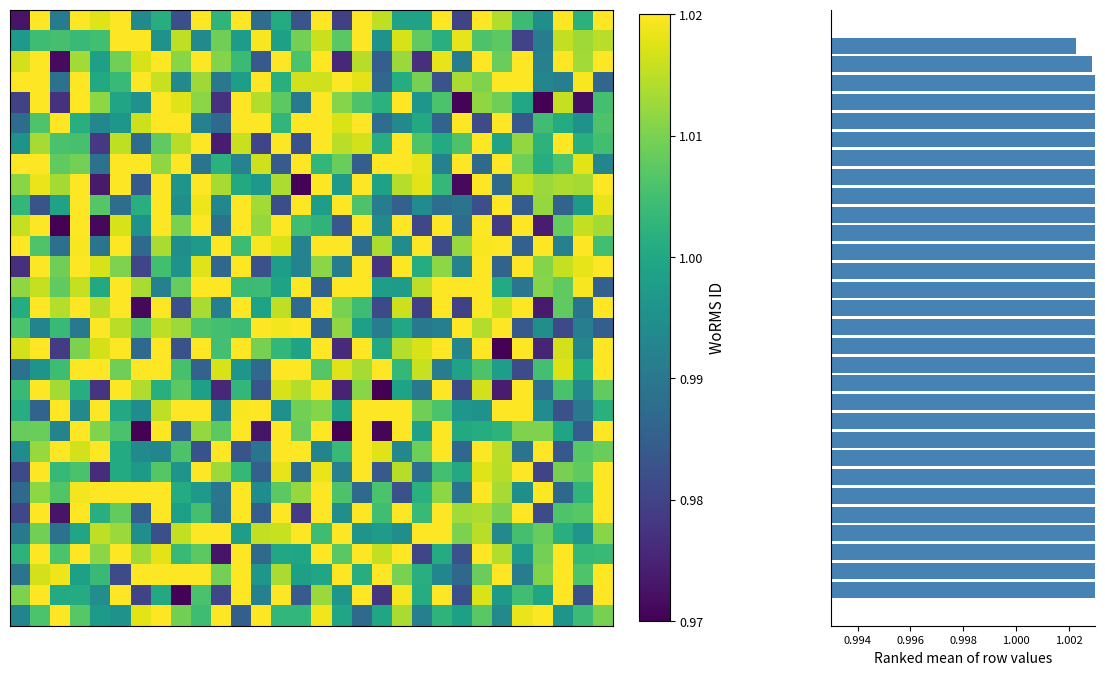

At how many categories does at least one series exceed 0?

30